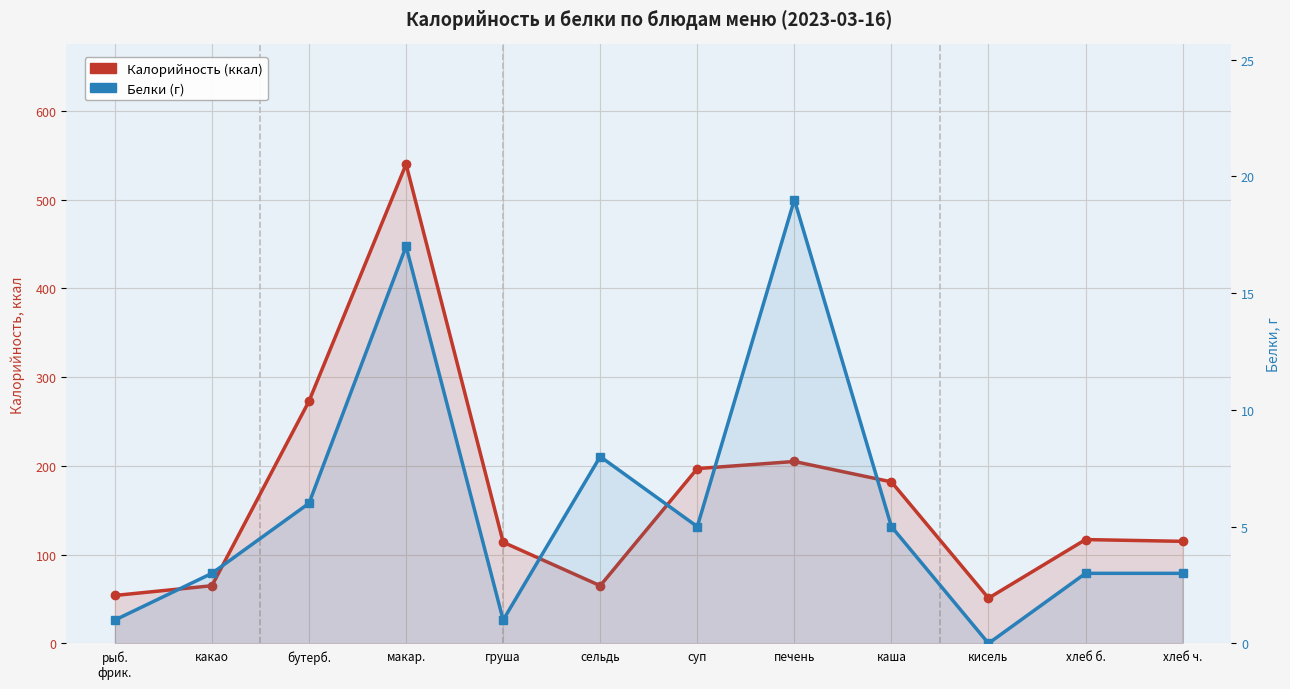

What position from the right is суп?

6